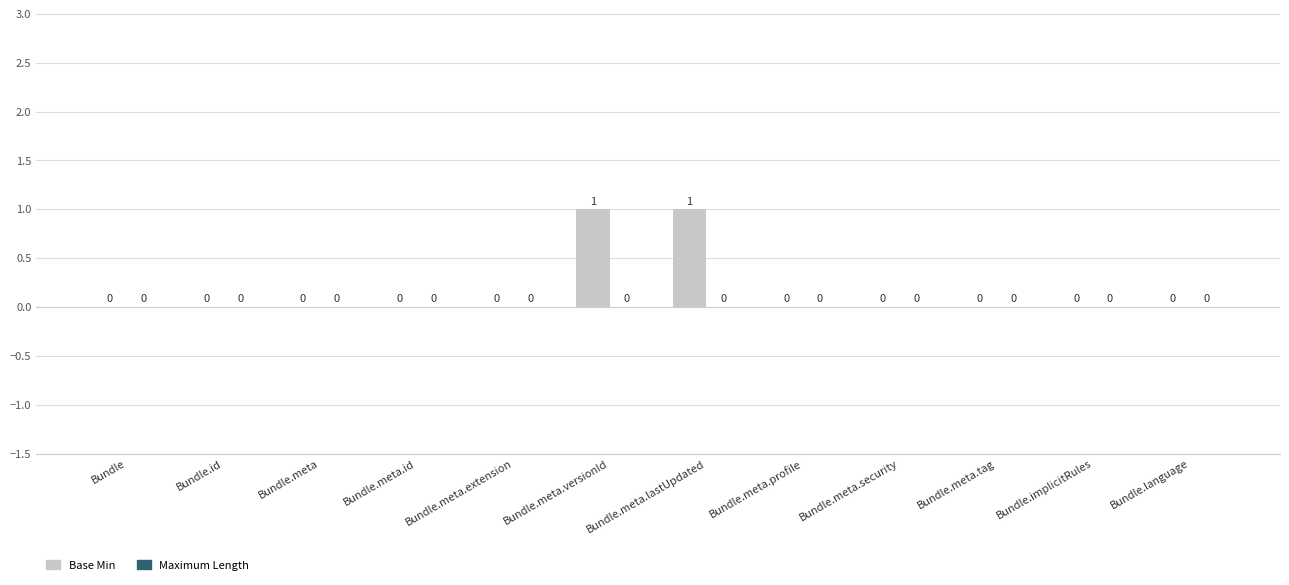

True or false: the data shows 0 at Bundle.meta.tag.

True